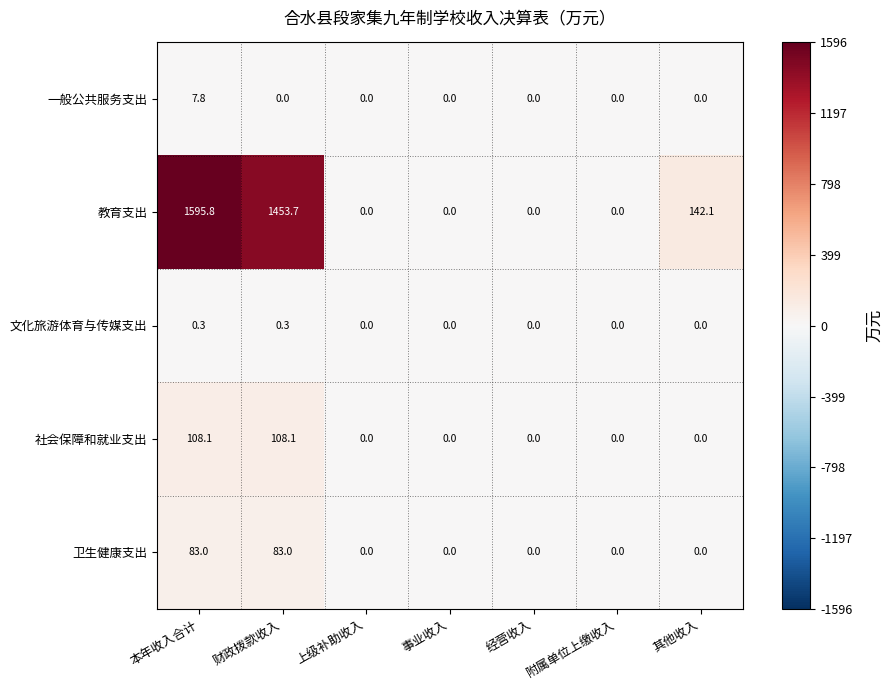

Is it true that 社会保障和就业支出 equals 37.4 at 本年收入合计?

False